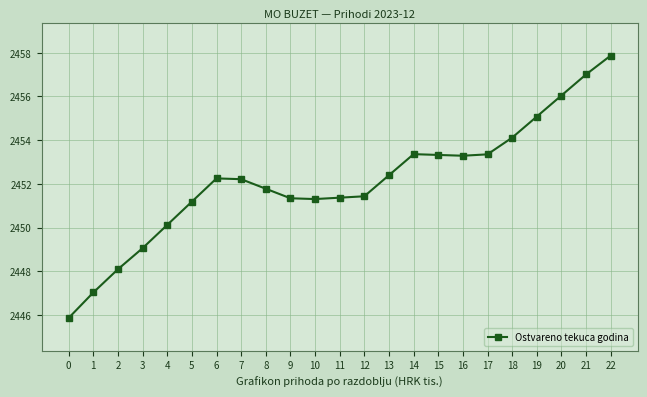

The chart shows a value of 3651.8 at 9. True or false?

False